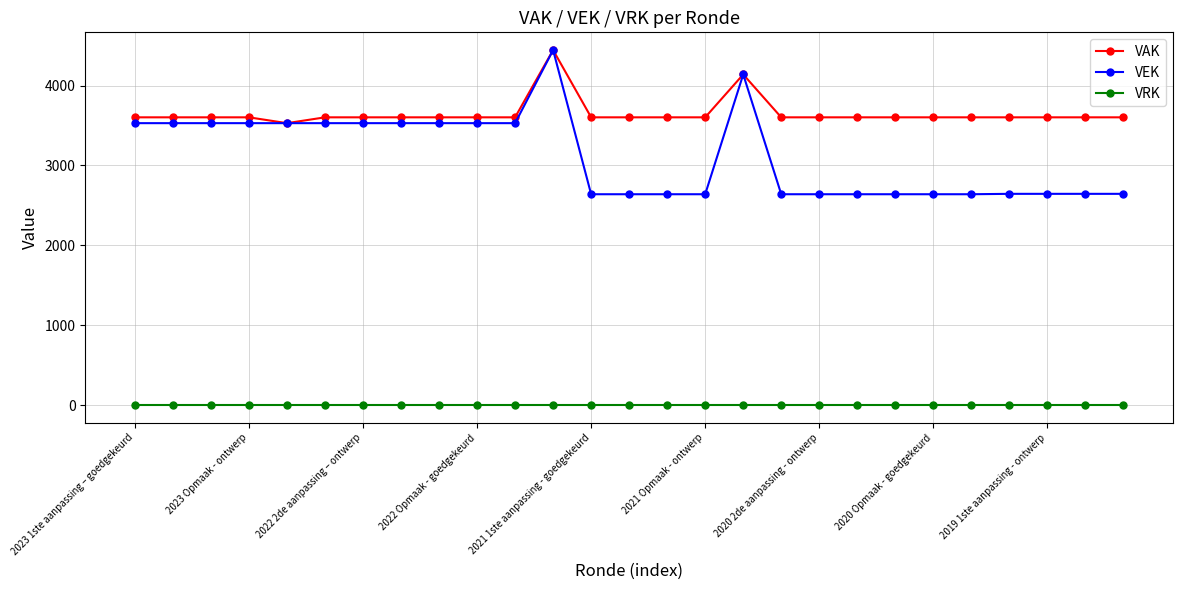

Which series has the largest range (max minus min)?

VEK